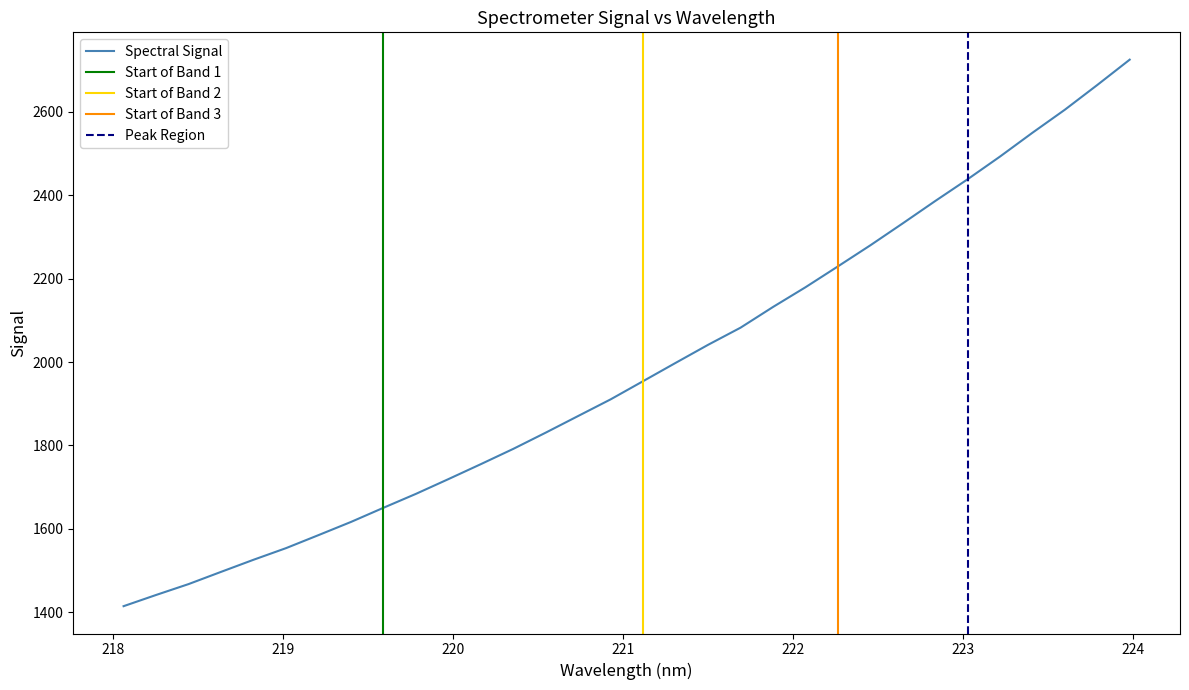

The value at 220.7354 is 1870.8. True or false?

True